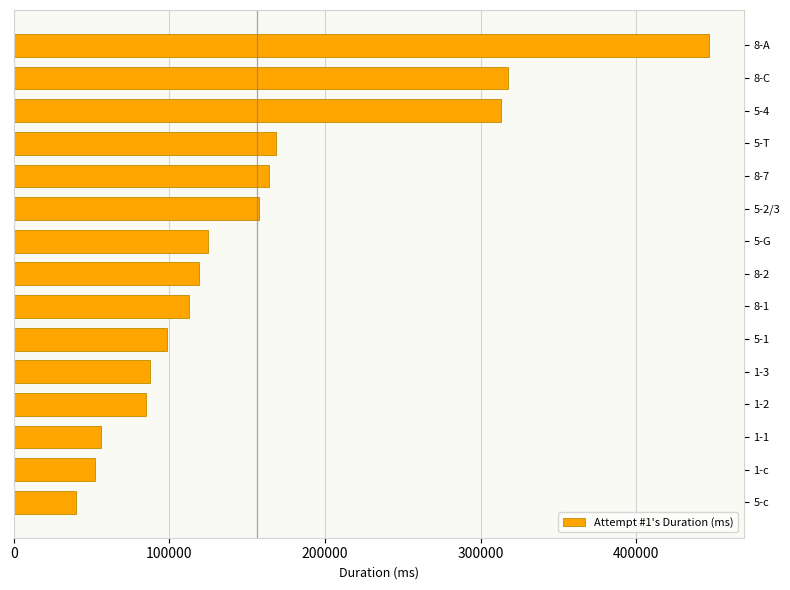

Which has a higher value, 8-A or 1-c?

8-A